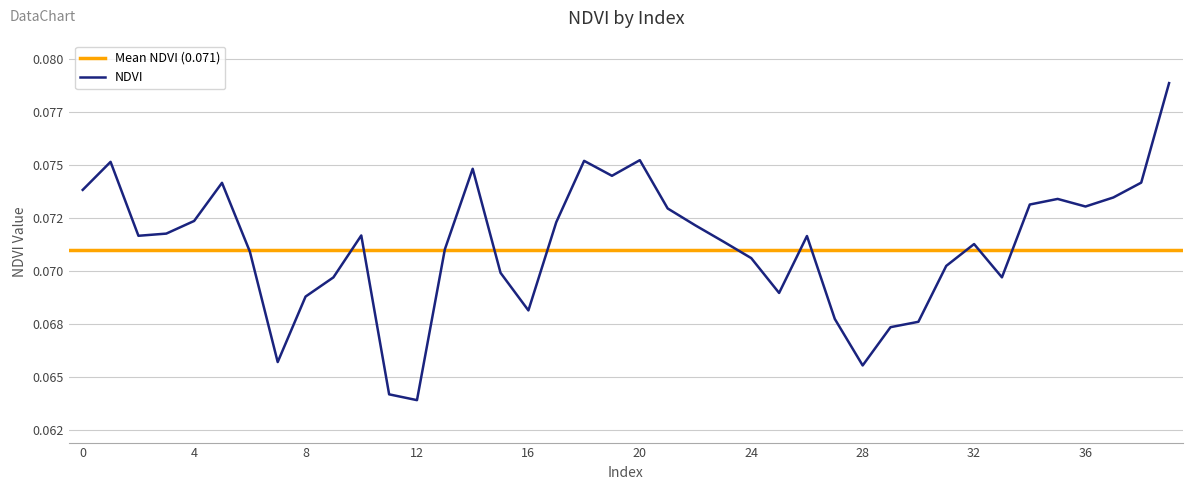

Where is the first local minimum?

2